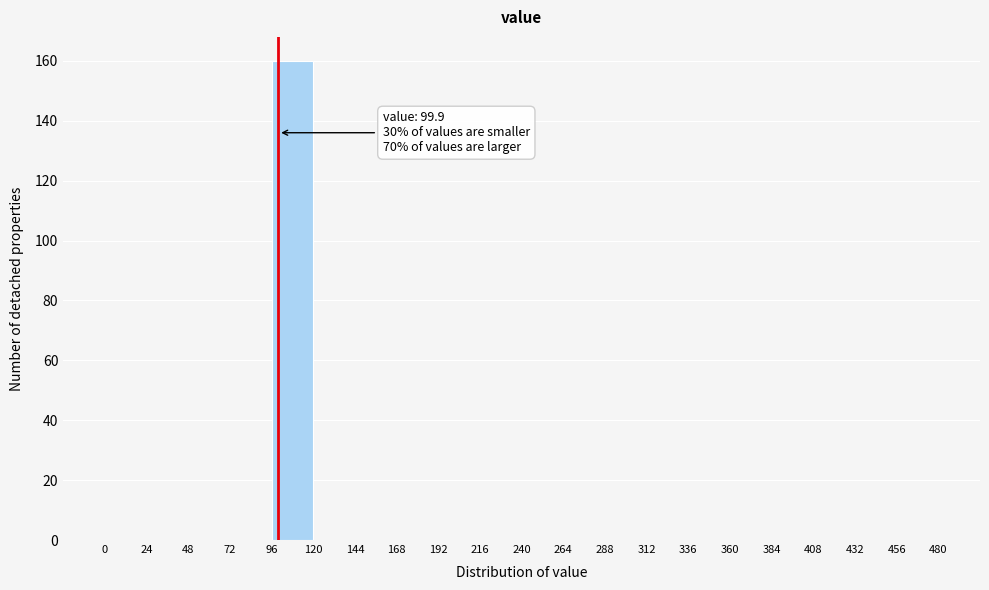

Over which range of the x-axis is the bar tallest?

96 to 120